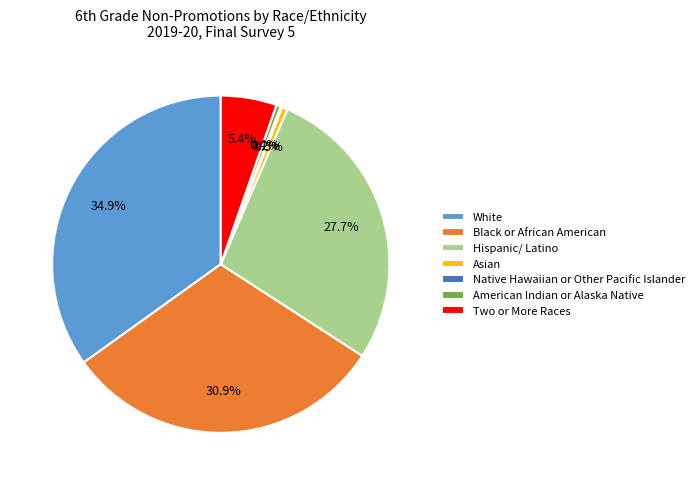

What percentage do Hispanic/ Latino and White together represent?

62.6%